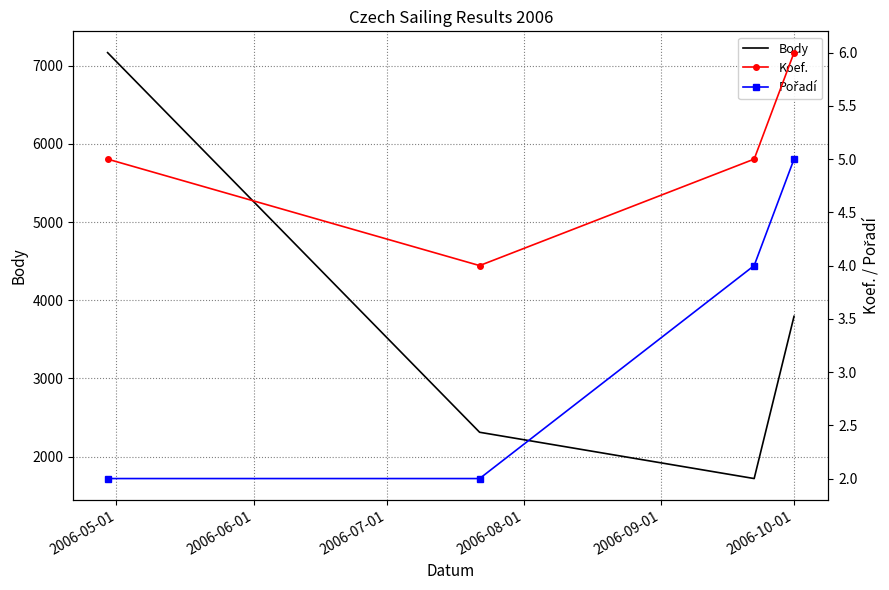

What is the minimum value for Body?

1720